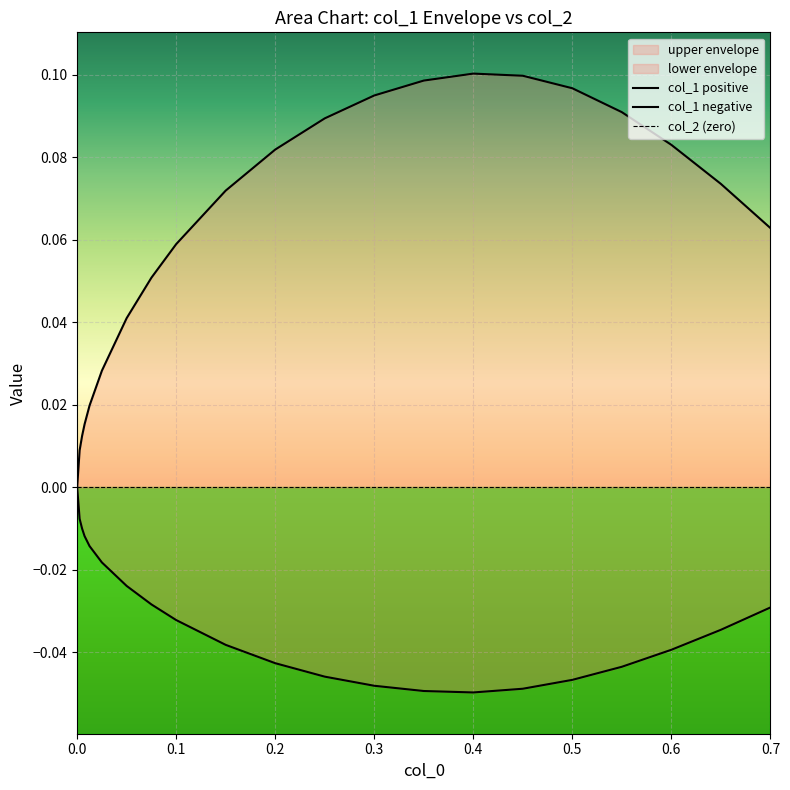

List the series in order of their overall mean, highest first.

col_1 positive, col_2 (zero), col_1 negative